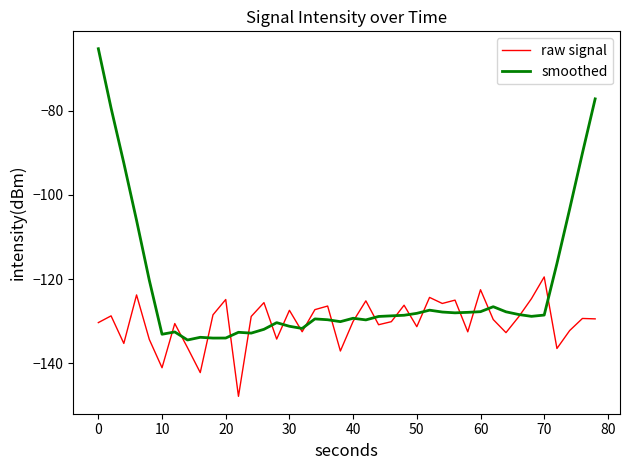

After their last crossing, which series has the higher values: raw signal or smoothed?

smoothed